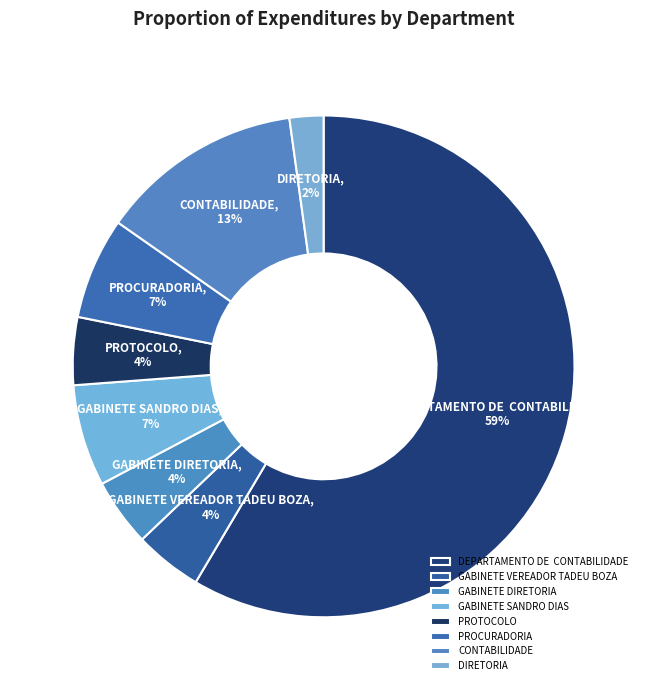

Combined, do DIRETORIA and GABINETE DIRETORIA account for over 50%?

No